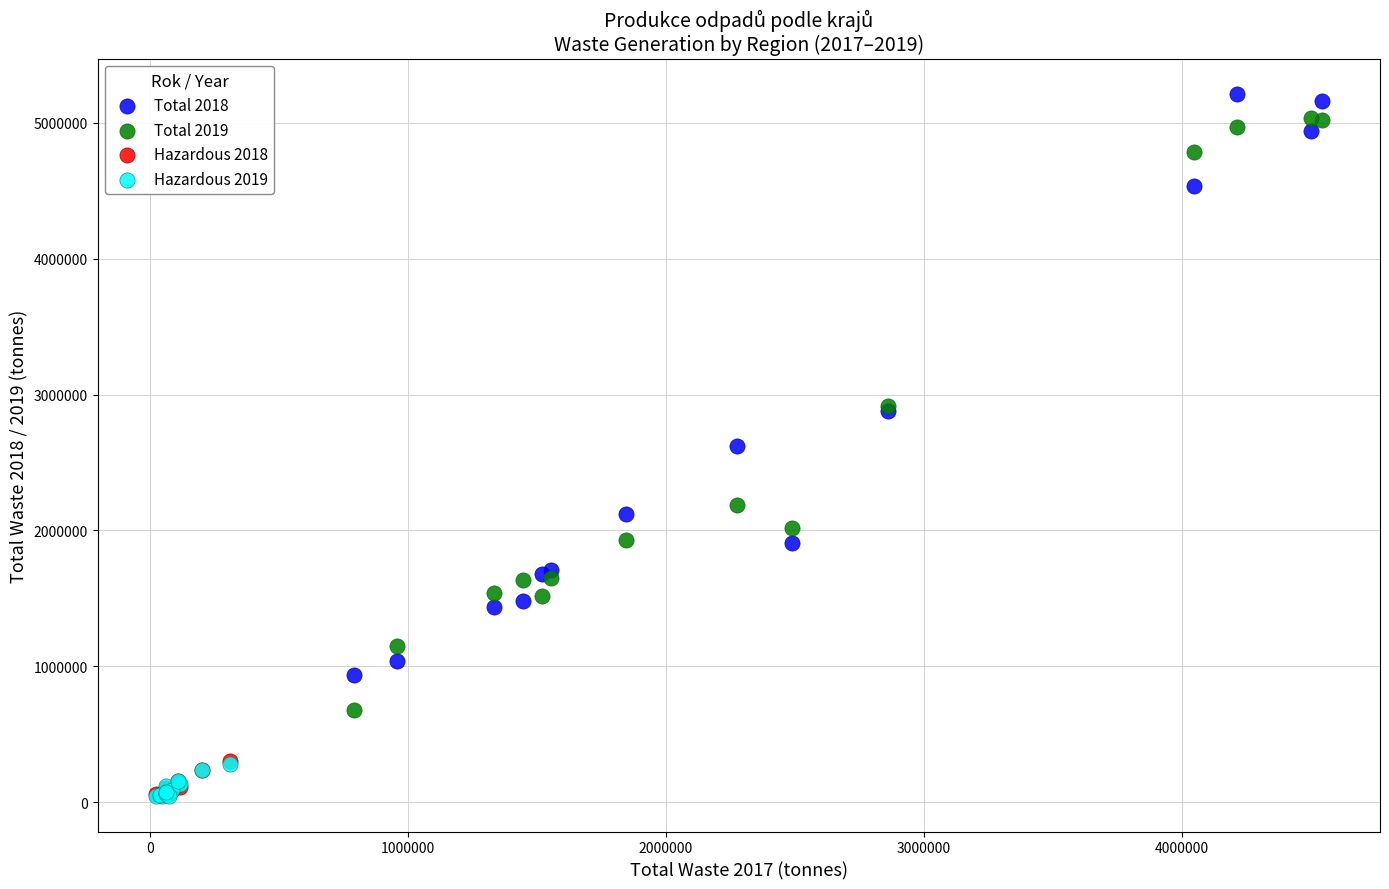

What are all the series names shown in the legend?

Total 2018, Total 2019, Hazardous 2018, Hazardous 2019